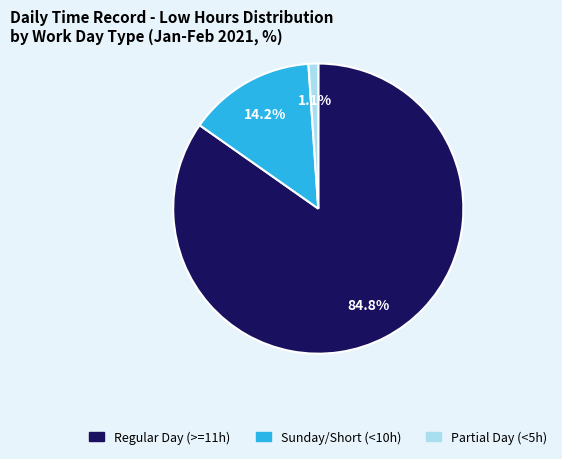

Is there any slice that represents more than half of the pie?

Yes